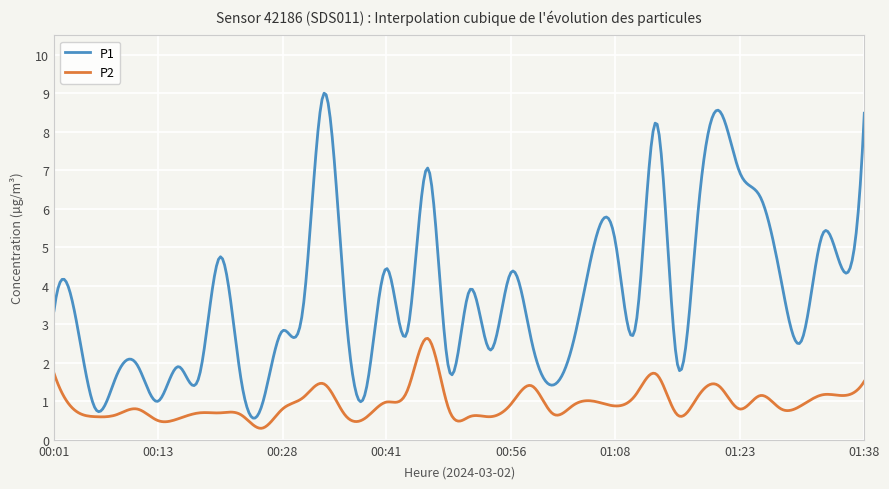

Which series has the largest range (max minus min)?

P1